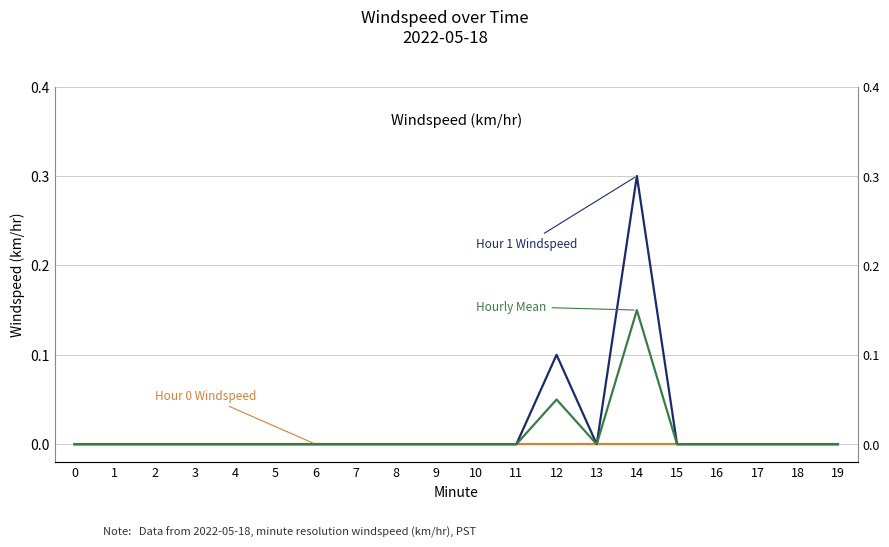

Is the value of Hour 0 Windspeed at 6 greater than the value of Hour 1 Windspeed at 15?

No